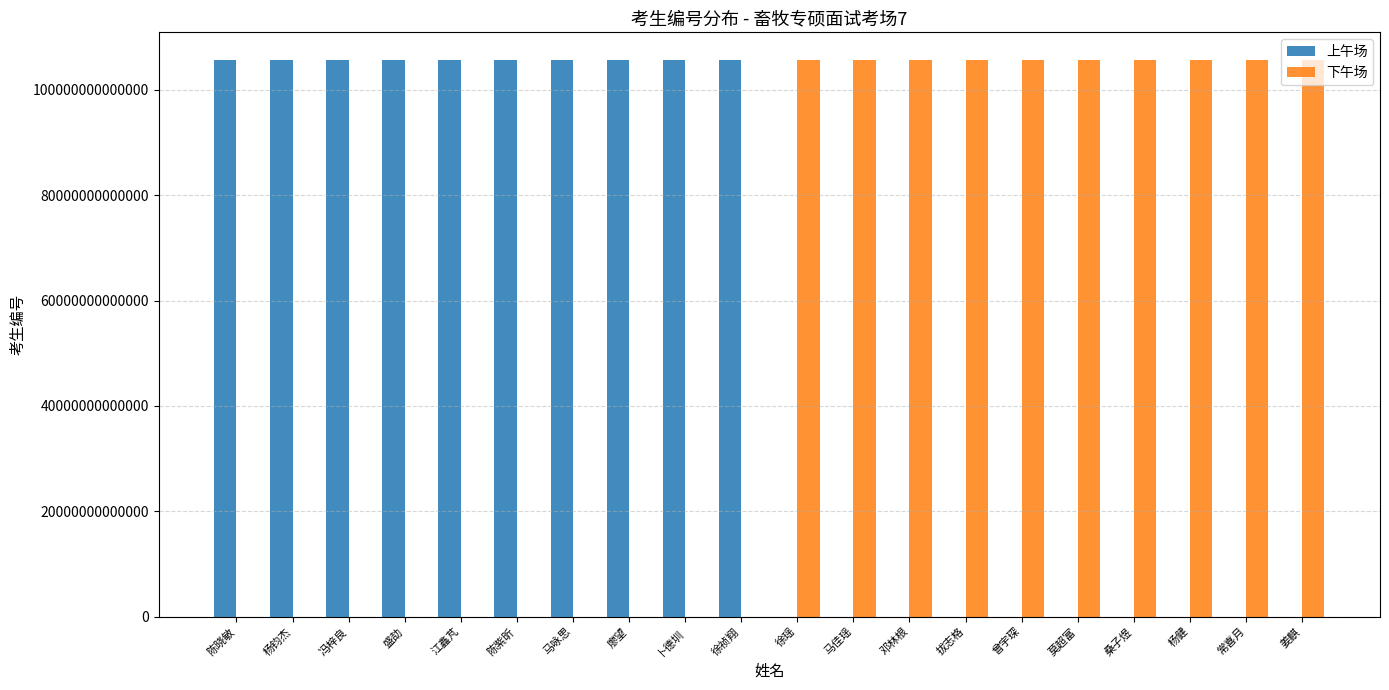

Are the bars horizontal?

No